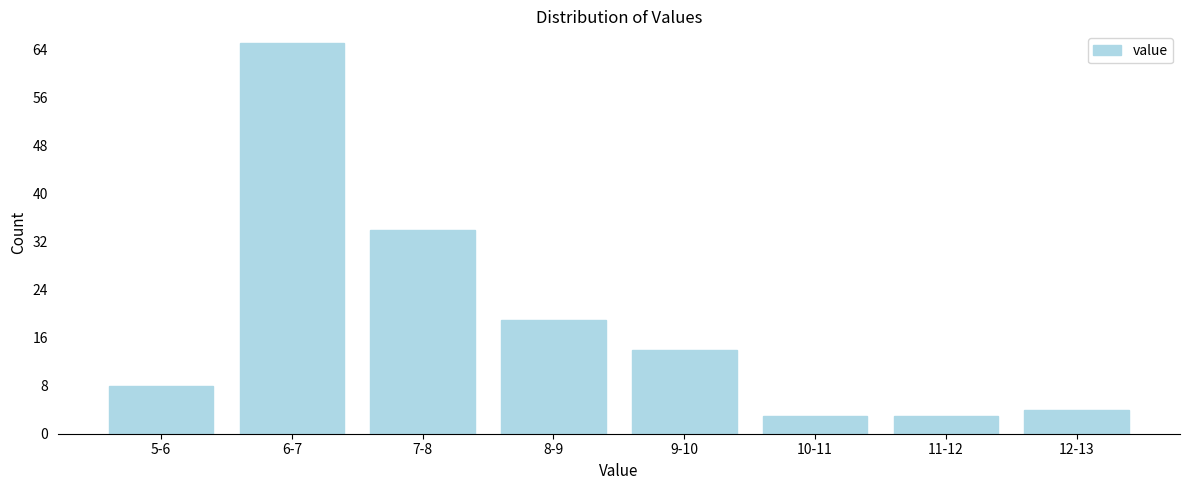

Reading left to right, extract all data points from this chart.

5-6=8	6-7=65	7-8=34	8-9=19	9-10=14	10-11=3	11-12=3	12-13=4